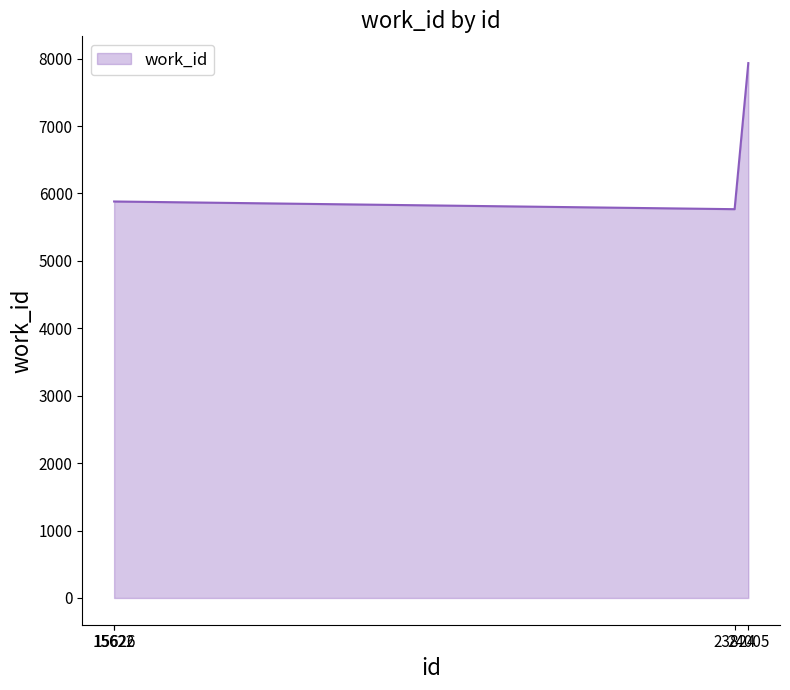

Reading left to right, what are all the values shown in this chart?

15622=5881	15626=5881	23824=5767	24005=7934